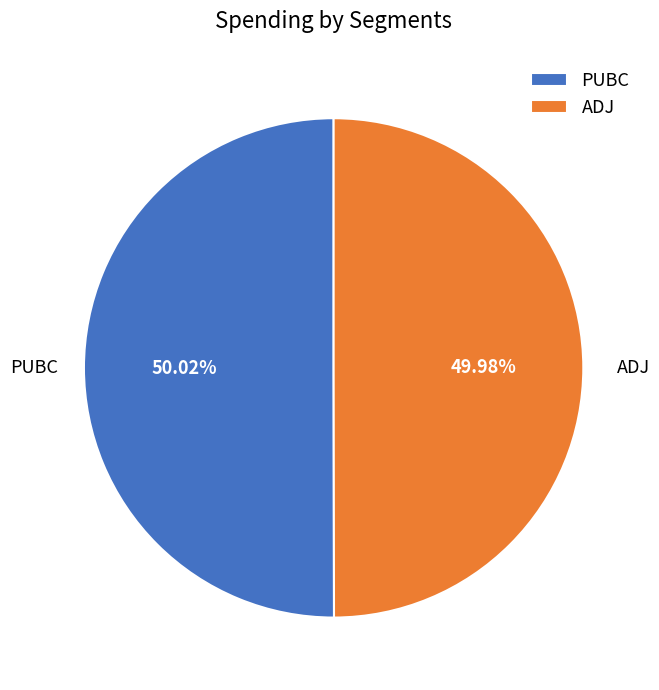

Is there any slice that represents more than half of the pie?

Yes